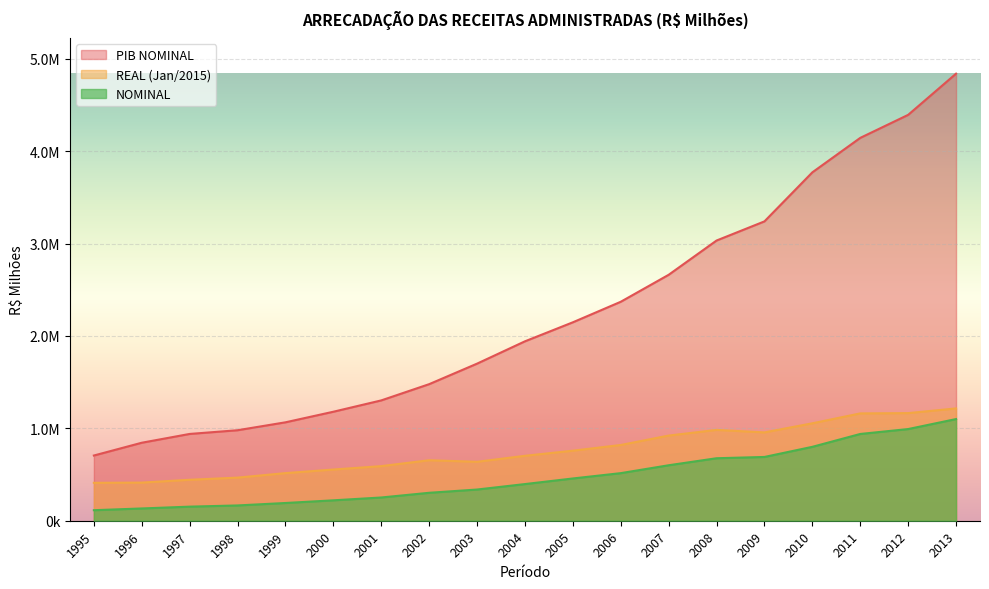

List the series in order of their peak value, highest first.

PIB NOMINAL, REAL (Jan/2015), NOMINAL